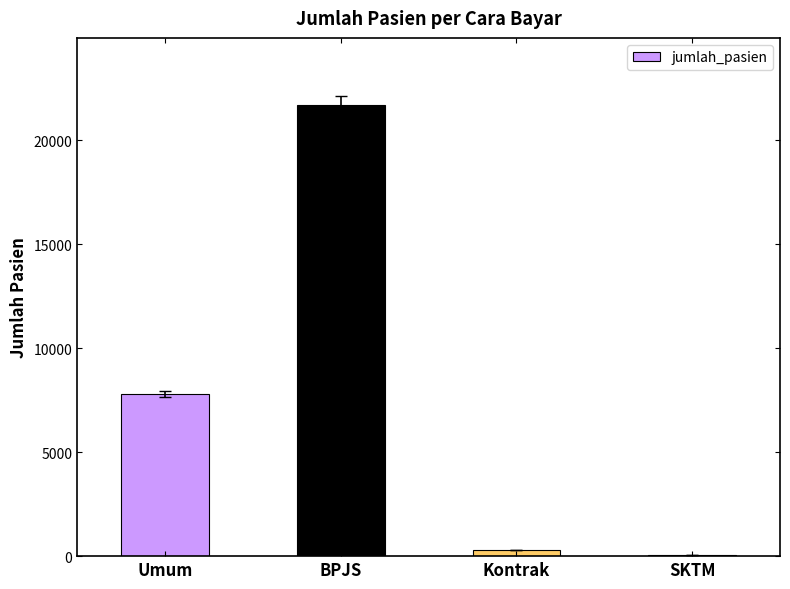

At which category does the chart reach its peak across all series?

BPJS